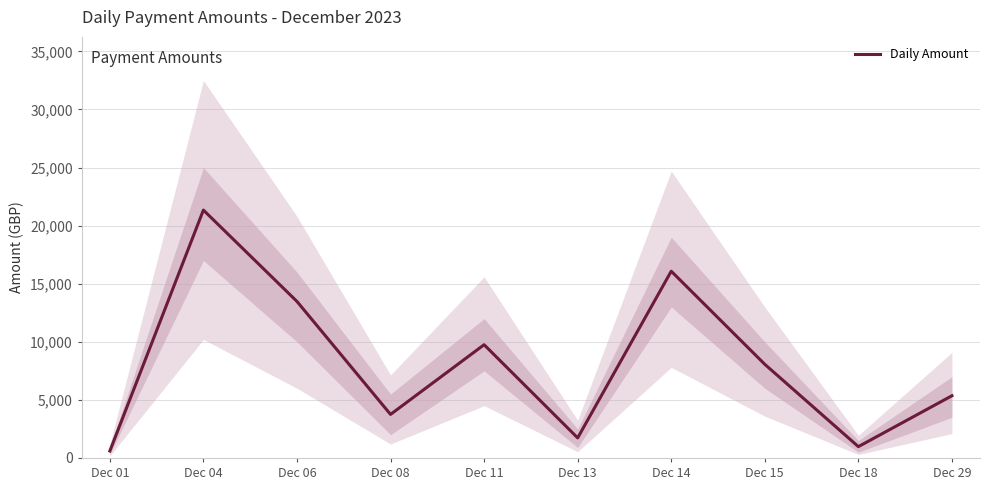

True or false: the data shows 1728.0 at Dec 13.

True